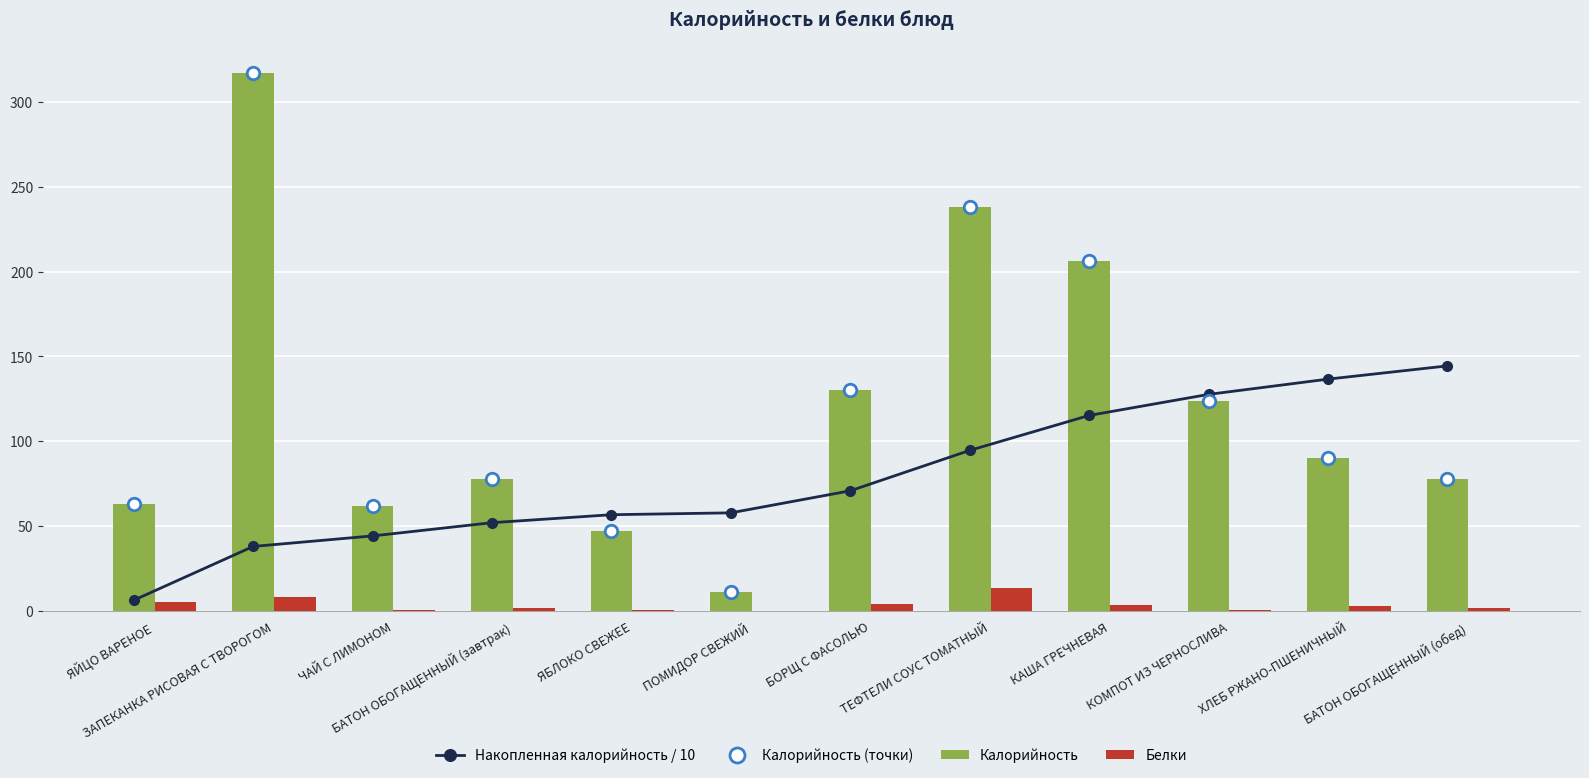

Rank the categories by Калорийность value from lowest to highest.

ПОМИДОР СВЕЖИЙ, ЯБЛОКО СВЕЖЕЕ, ЧАЙ С ЛИМОНОМ, ЯЙЦО ВАРЕНОЕ, БАТОН ОБОГАЩЕННЫЙ (завтрак), БАТОН ОБОГАЩЕННЫЙ (обед), ХЛЕБ РЖАНО-ПШЕНИЧНЫЙ, КОМПОТ ИЗ ЧЕРНОСЛИВА, БОРЩ С ФАСОЛЬЮ, КАША ГРЕЧНЕВАЯ, ТЕФТЕЛИ СОУС ТОМАТНЫЙ, ЗАПЕКАНКА РИСОВАЯ С ТВОРОГОМ